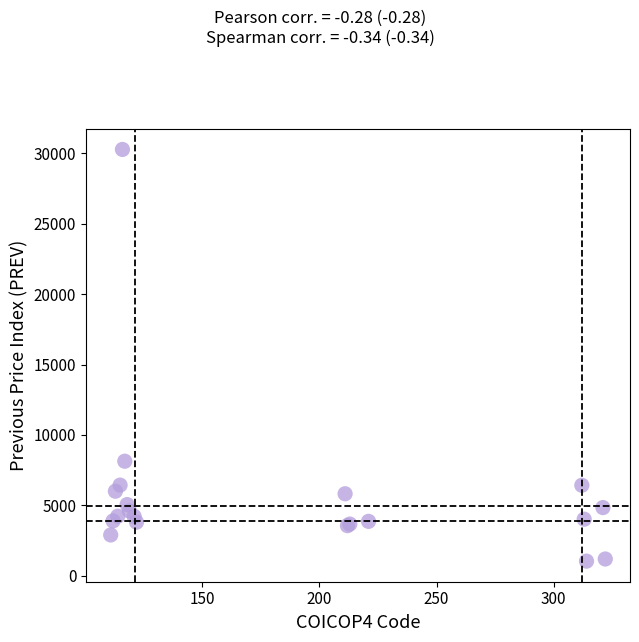

What Y value in the scatter plot is closest to 15657?

8136.6